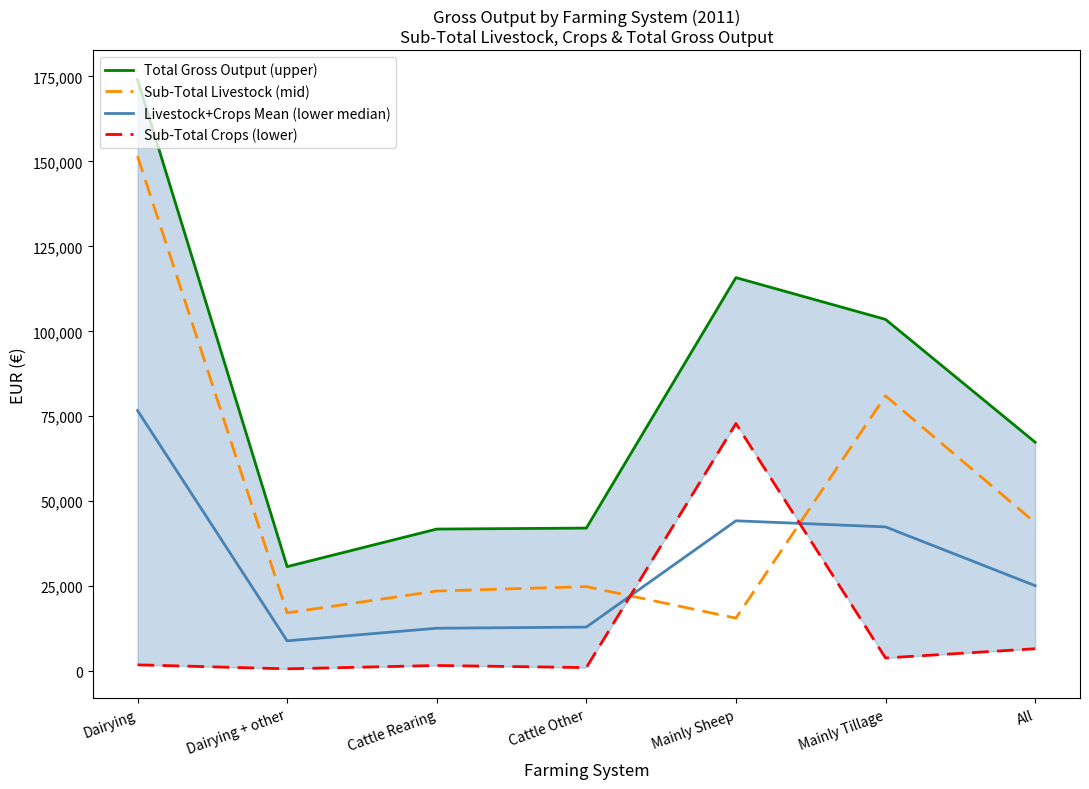

How many lines are shown in the chart?

4